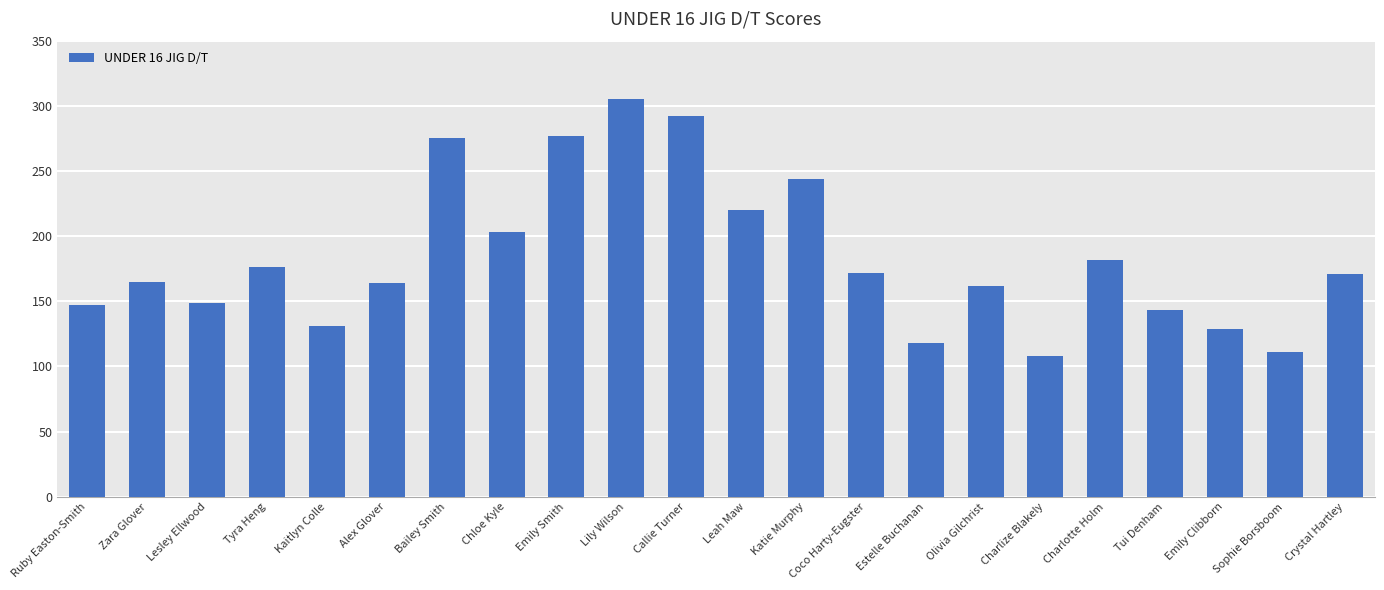

What position from the left is Alex Glover?

6